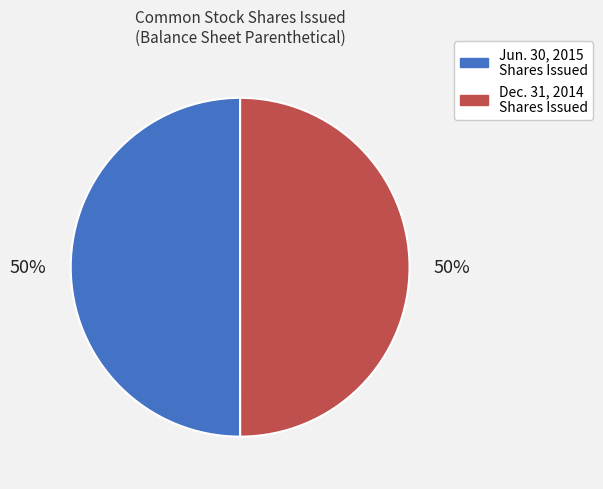

To the nearest percent, what portion does Dec. 31, 2014 Shares Issued represent?

50%